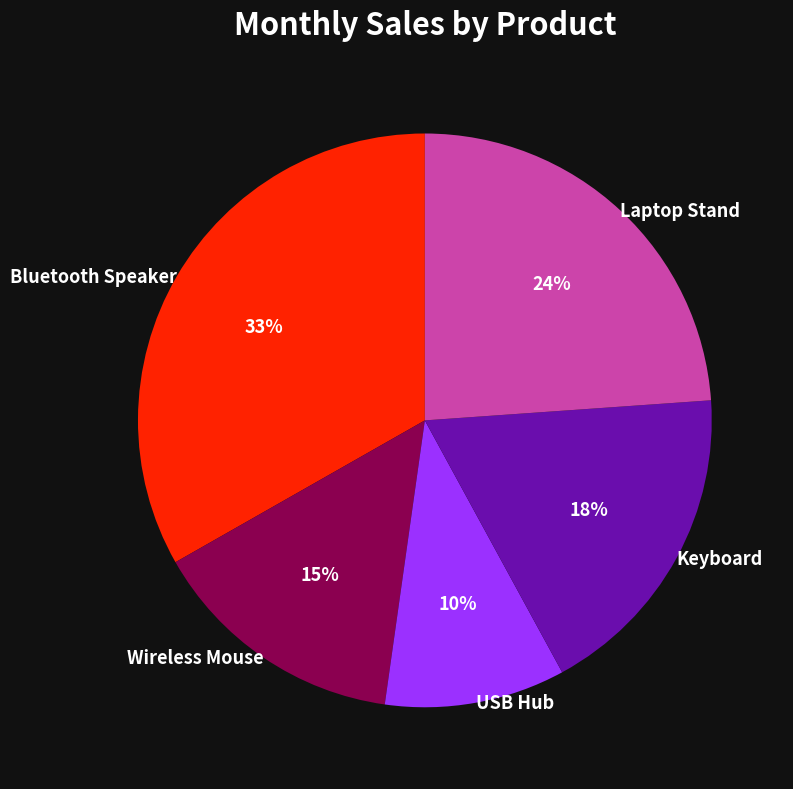

To the nearest percent, what portion does Wireless Mouse represent?

15%